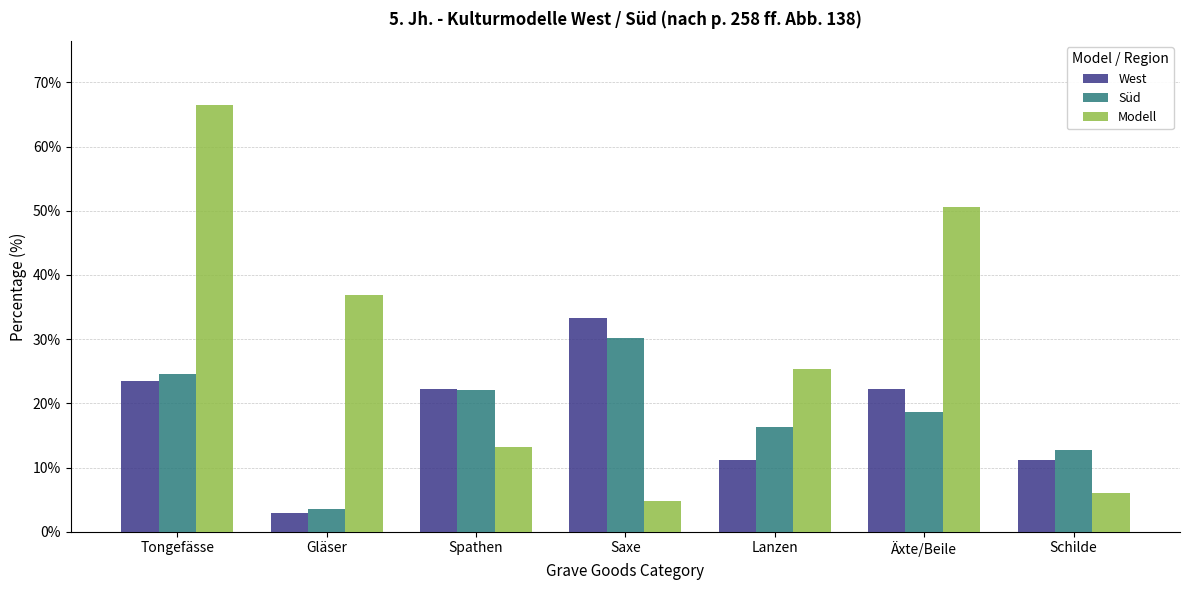

Between Saxe and Lanzen, which series saw the biggest shift?

West